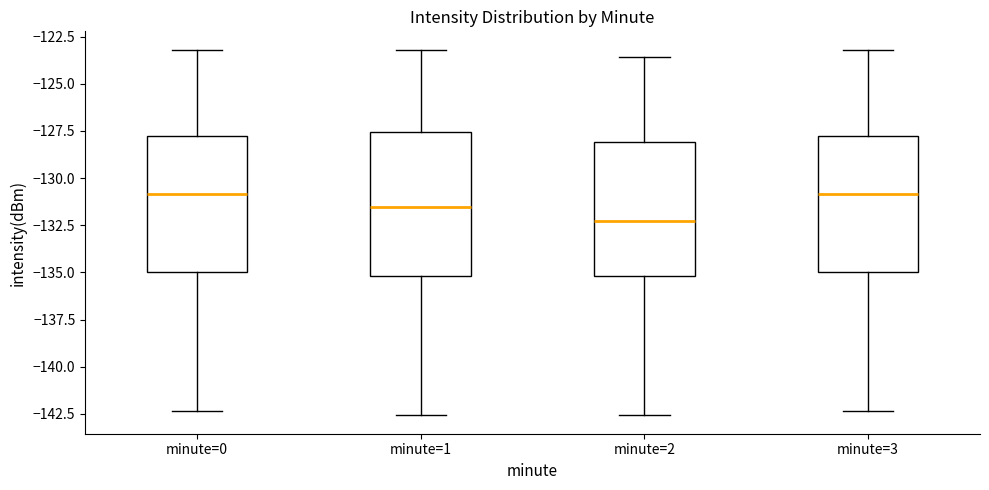

Reading left to right, read every box against the y-axis: the position of its median line, the range the box covers, and the ends of its whiskers. The values are not printed on the chart, so give them approximately, as read against the axis.

minute=0: median -131.0, box -135.0 to -128.0, whiskers -142.5 to -123.0
minute=1: median -131.5, box -135.0 to -127.5, whiskers -142.5 to -123.0
minute=2: median -132.5, box -135.0 to -128.0, whiskers -142.5 to -123.5
minute=3: median -131.0, box -135.0 to -128.0, whiskers -142.5 to -123.0